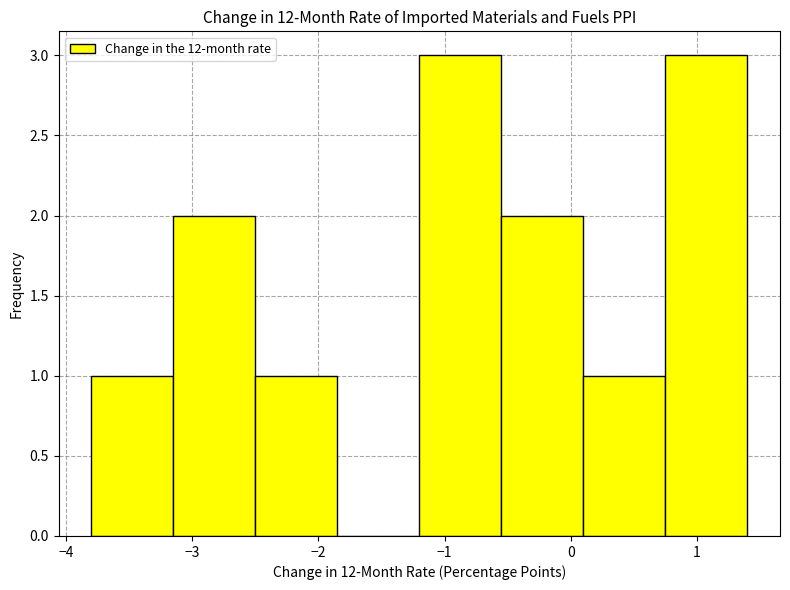

Reading left to right, transcribe this chart: for each bar, give the range it covers on the x-axis and its height. Neither the bar edges nor the heights are printed on the chart, so give them approximately, as read against the axes.

-3.80 to -3.15: 1
-3.15 to -2.50: 2
-2.50 to -1.85: 1
-1.85 to -1.20: 0
-1.20 to -0.55: 3
-0.55 to 0.10: 2
0.10 to 0.75: 1
0.75 to 1.40: 3